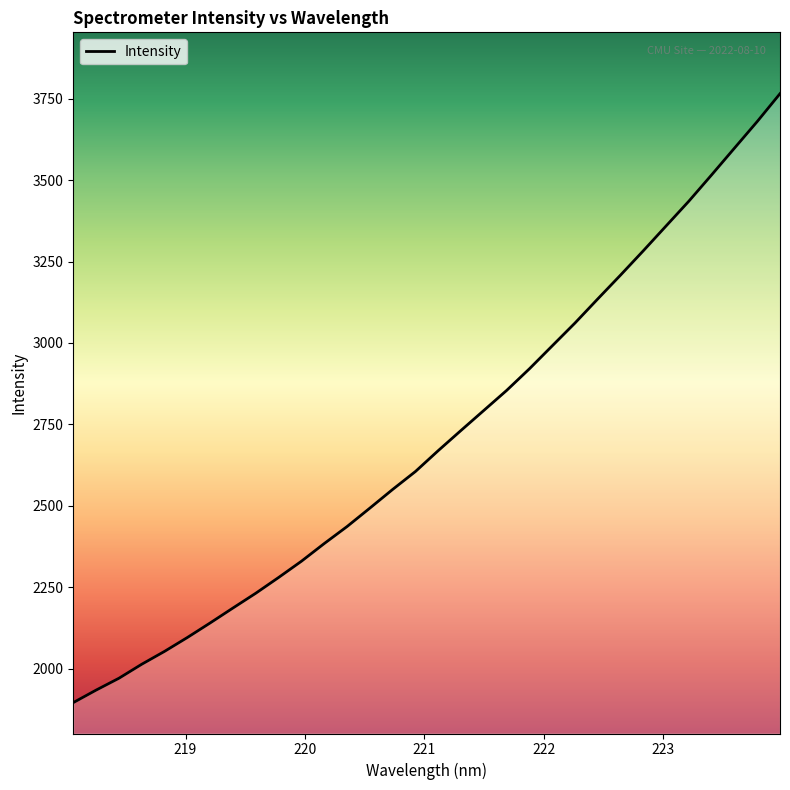

What is the difference between the maximum and minimum values?

1868.8